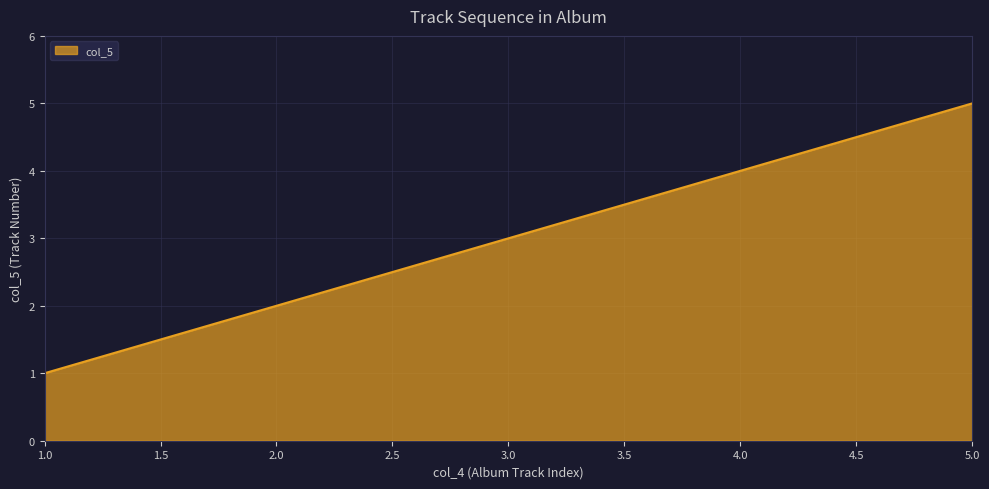

Is it true that the value at 4.0 is 2?

False